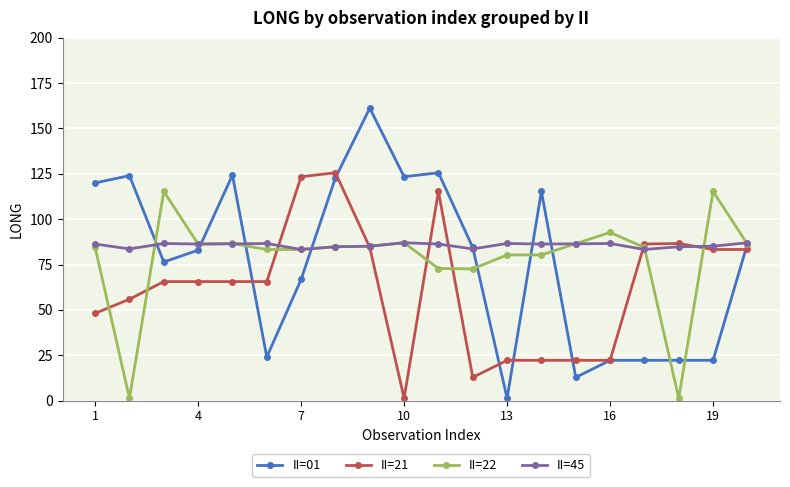

True or false: II=21 has more than 1 points higher than both neighbors.

True